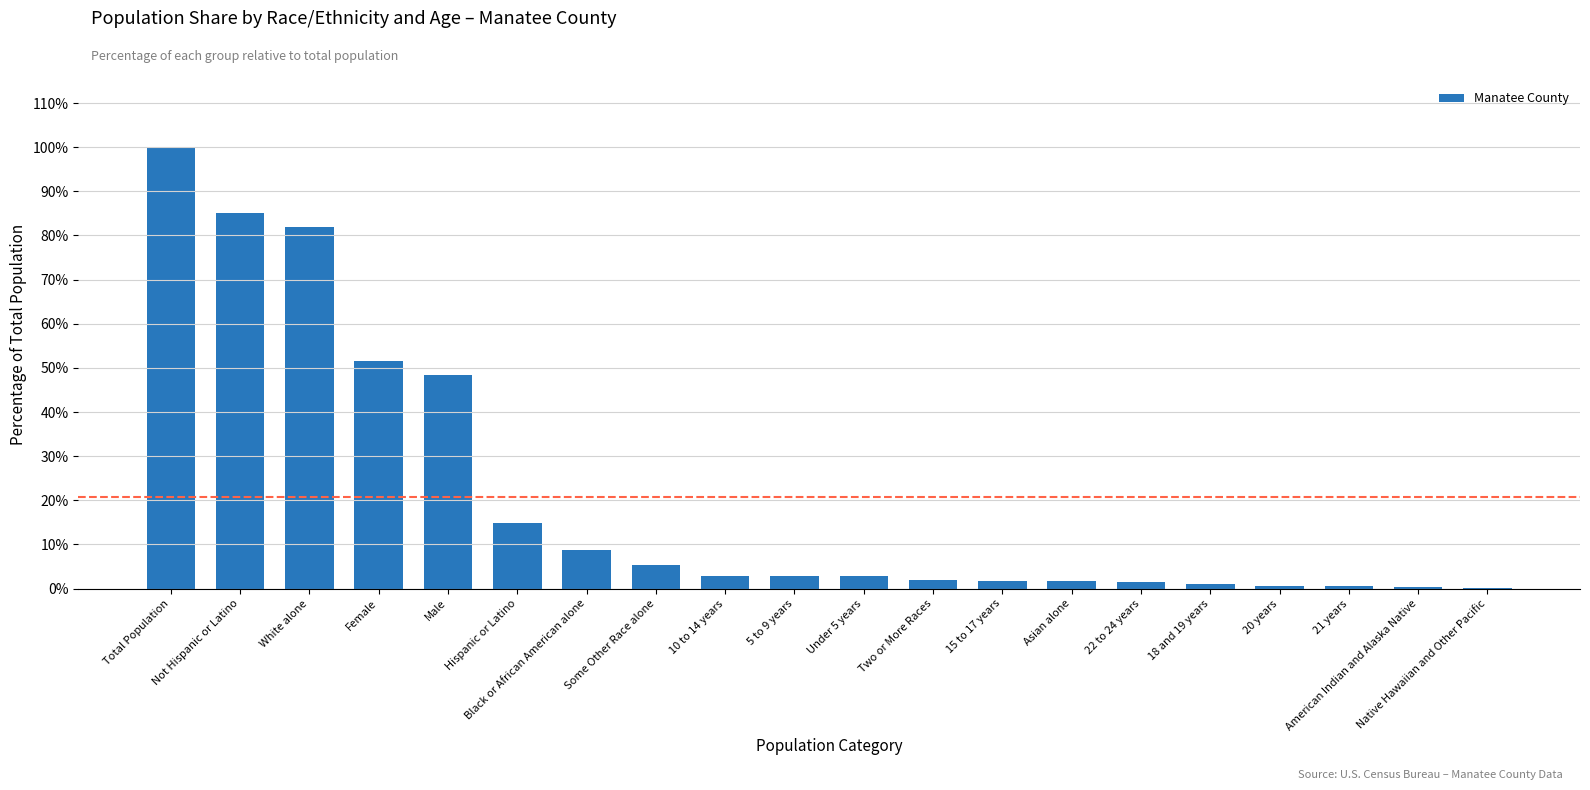

Are the bars horizontal?

No